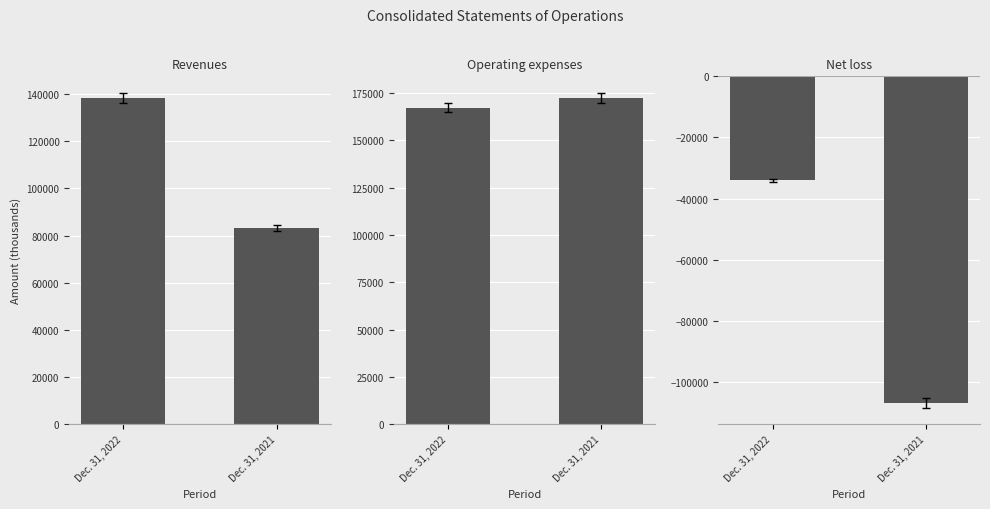

At which label is Revenues closest to 110741?

Dec. 31, 2021